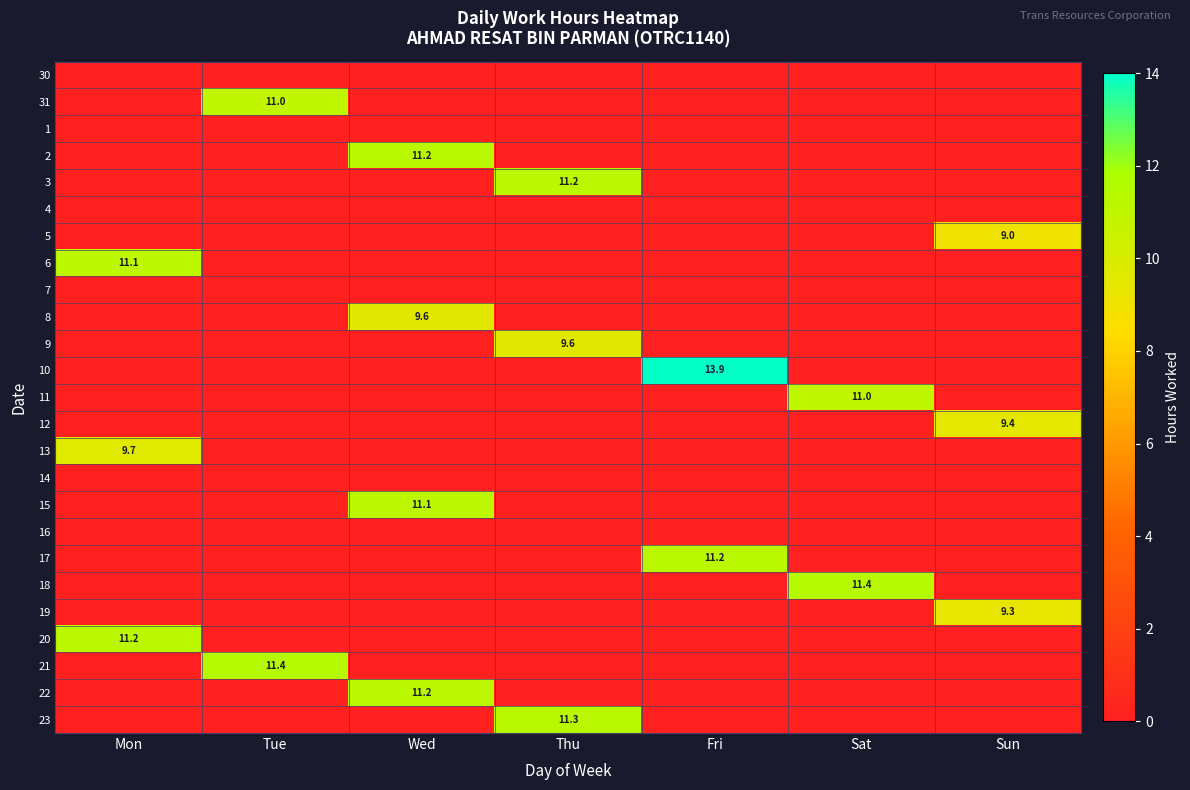

True or false: 15 has a value of 11.1 at Wed.

True